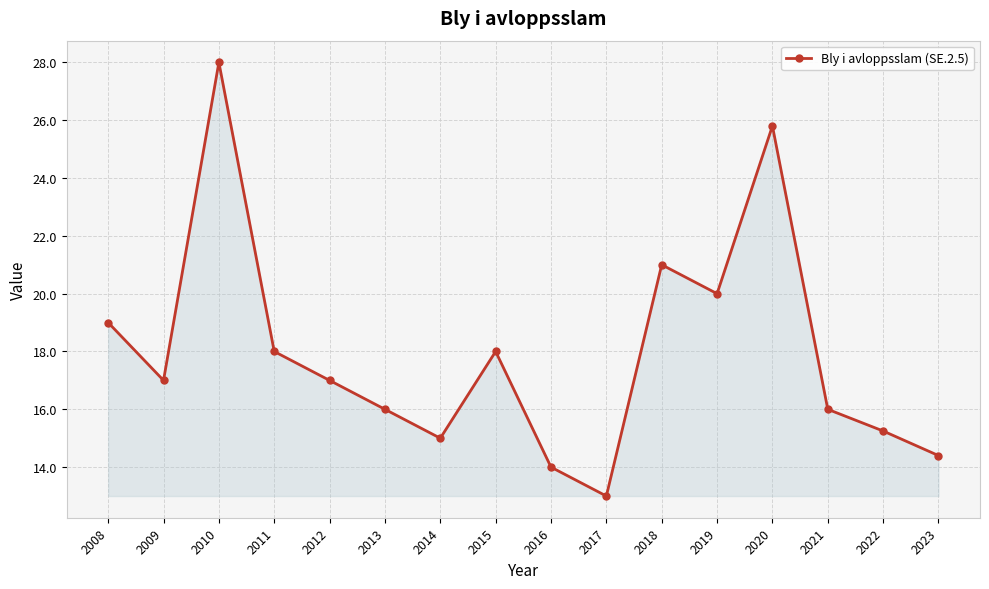

Between 2012 and 2015, which is larger?

2015